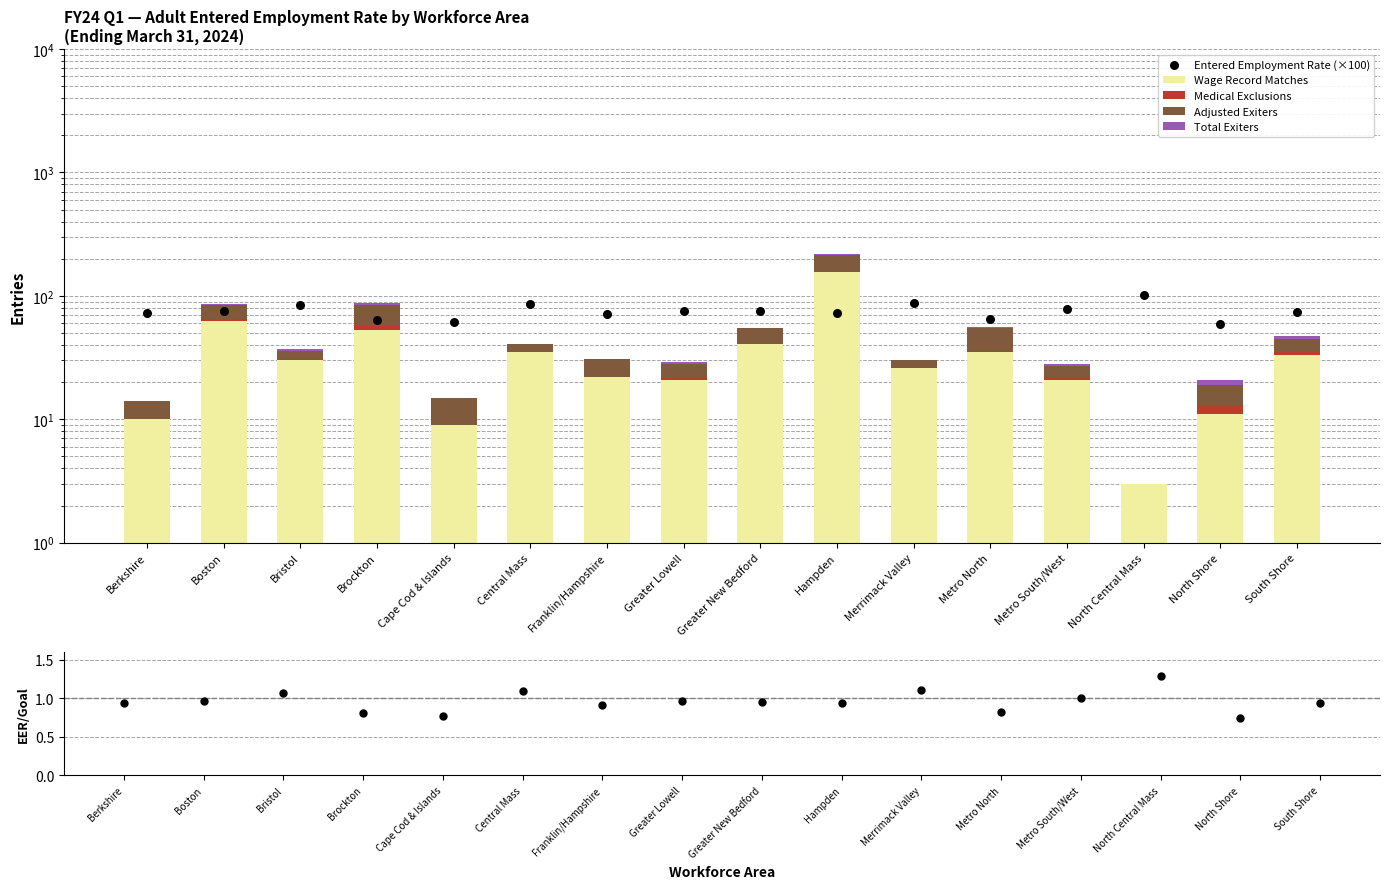

At how many categories does at least one series exceed 53?

16